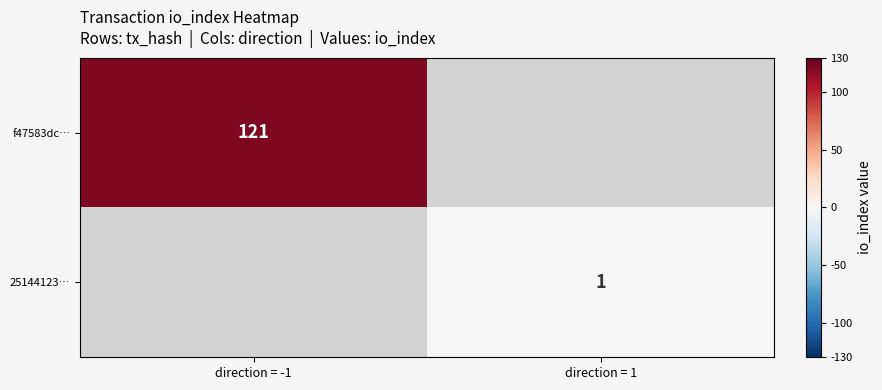

Is it true that f47583dc… equals 66 at direction = -1?

False